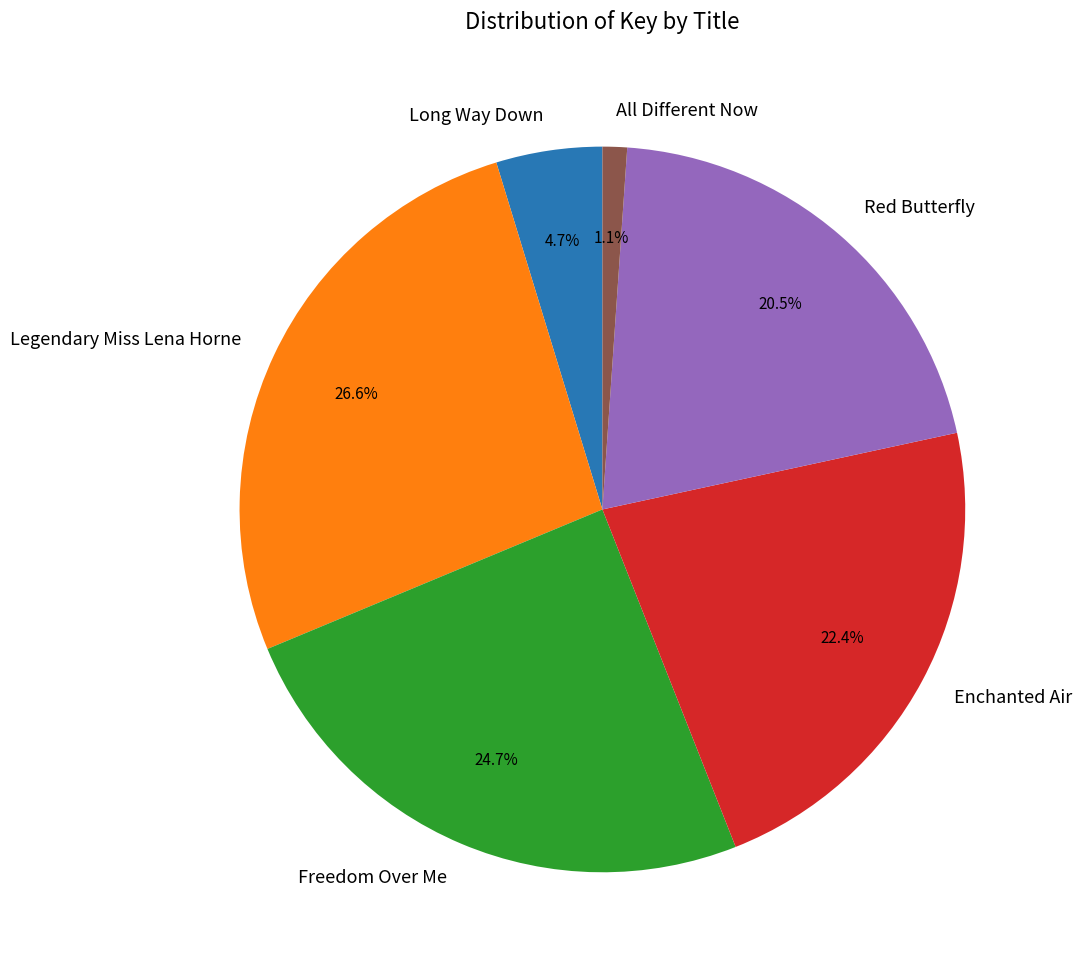

To the nearest percent, what is the difference between the Enchanted Air and Legendary Miss Lena Horne slice percentages?

4%